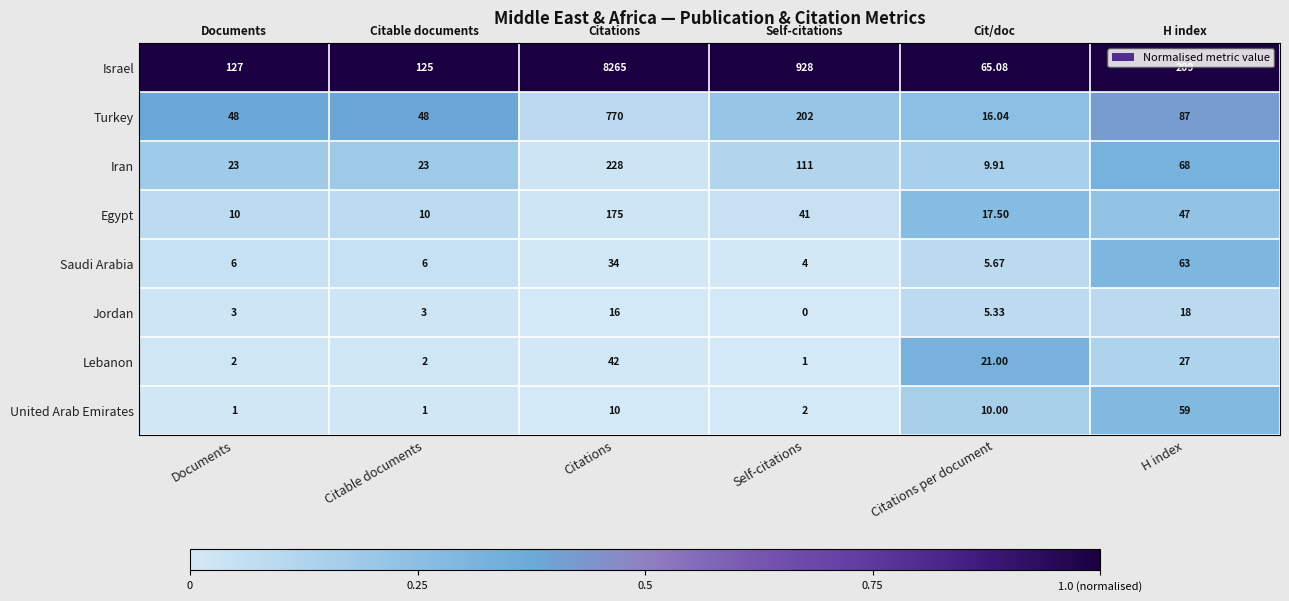

What is the total value across all series at Self-citations?

1289.0